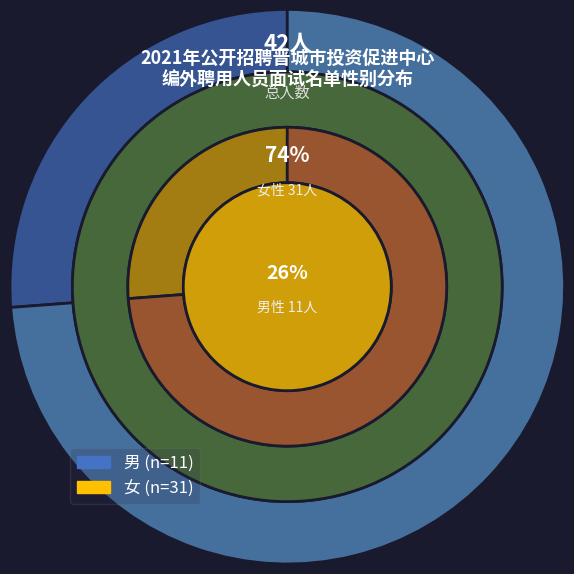

Which slice is the smallest?

男